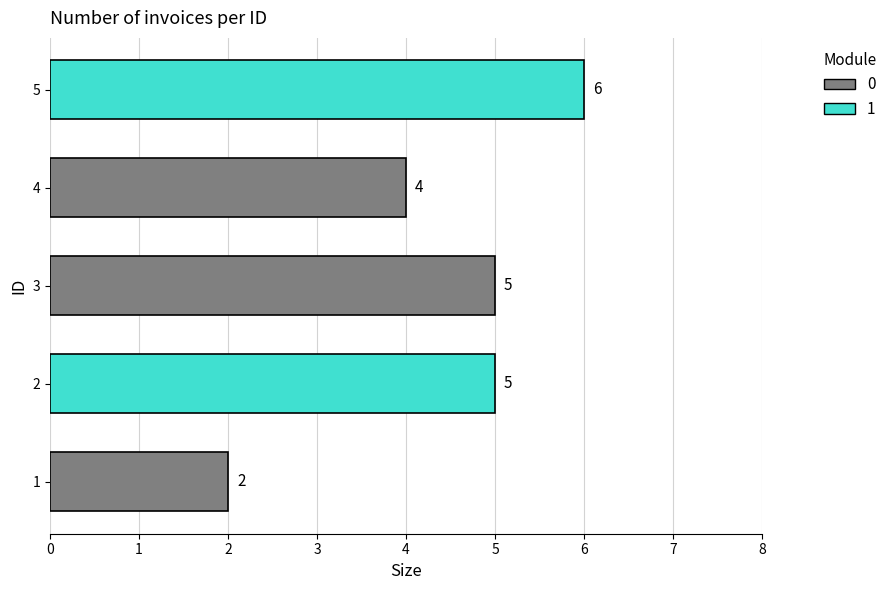

Is it true that the value at 3 is 5?

True